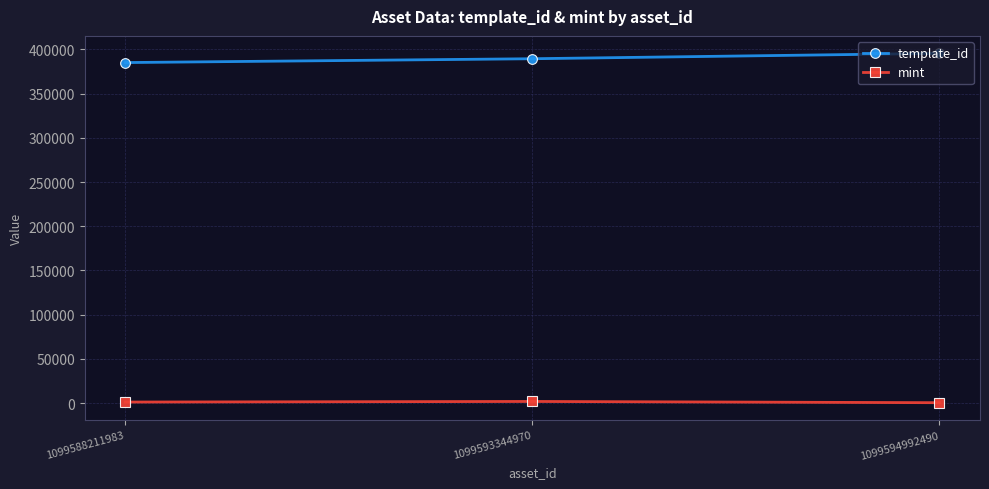

Rank the series by their maximum value, from highest to lowest.

template_id, mint